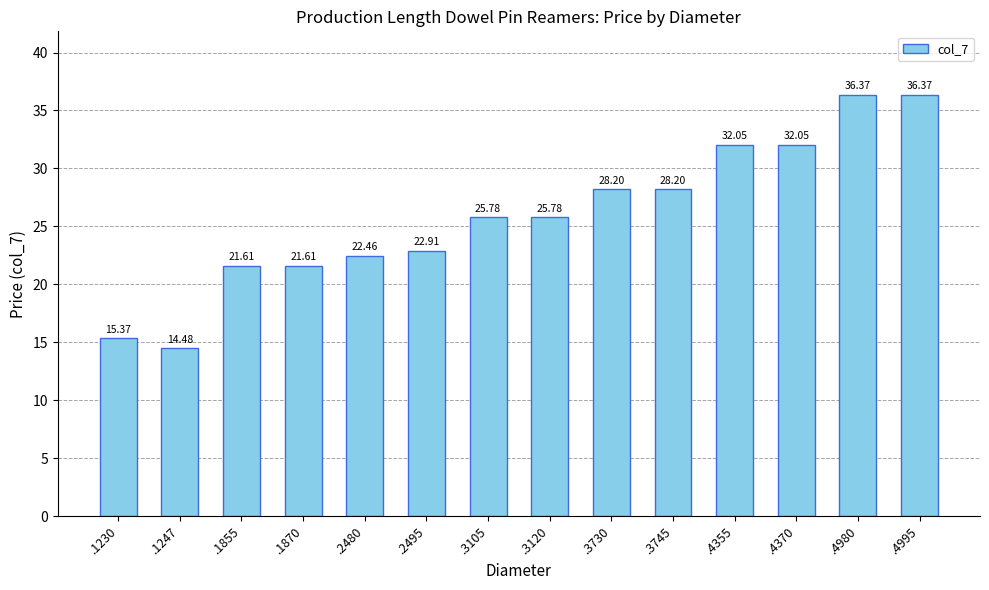

What is the maximum value shown in the chart?

36.4